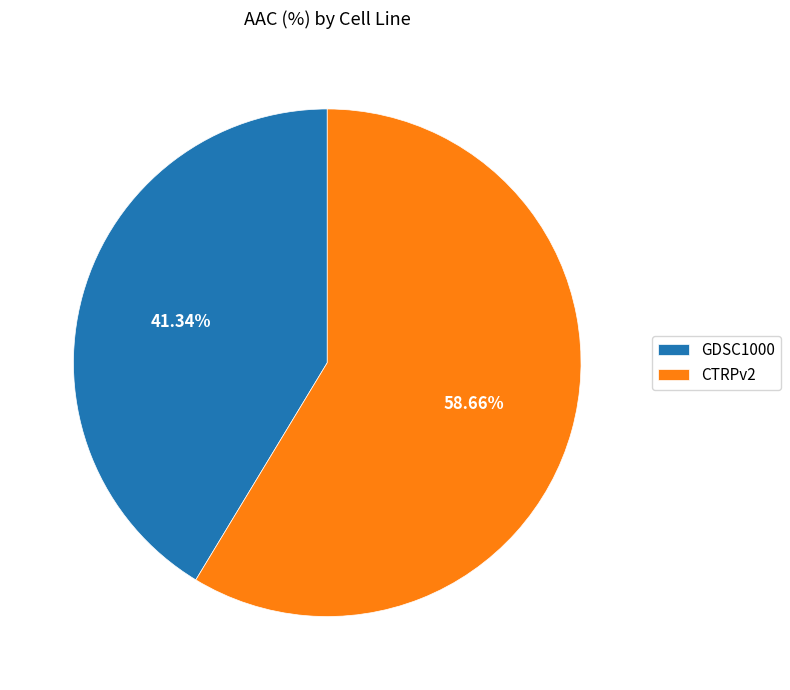

What percentage is the CTRPv2 slice, to the nearest percent?

59%